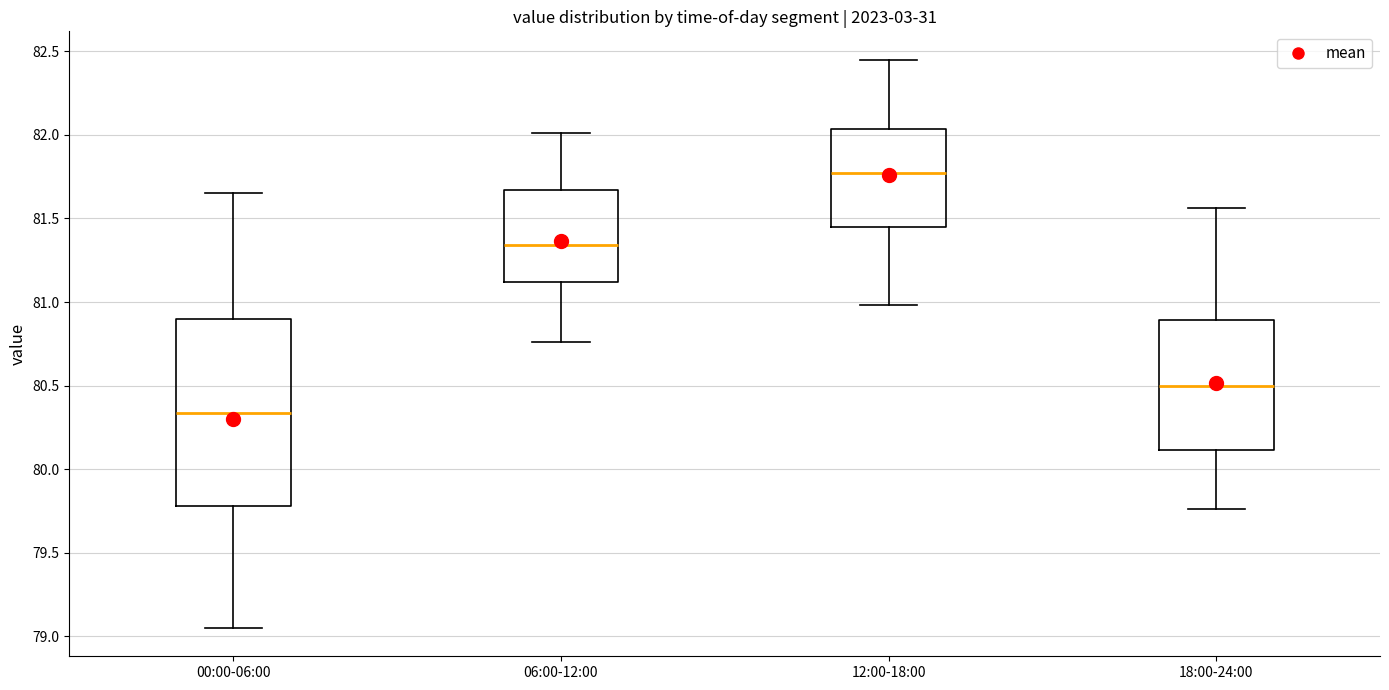

Which box has the highest median line?

12:00-18:00